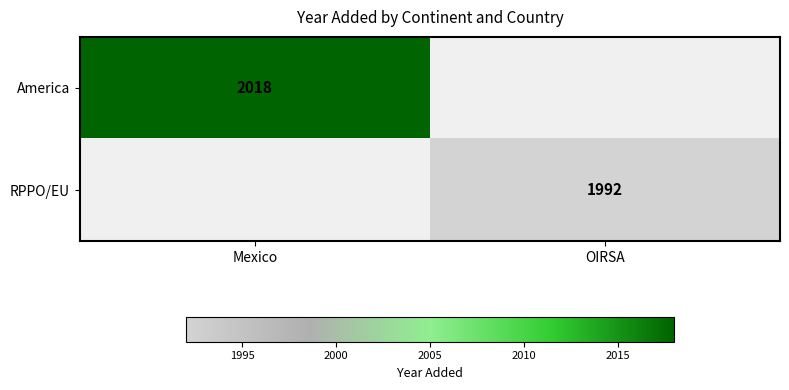

The America series shows 2652 at Mexico. True or false?

False